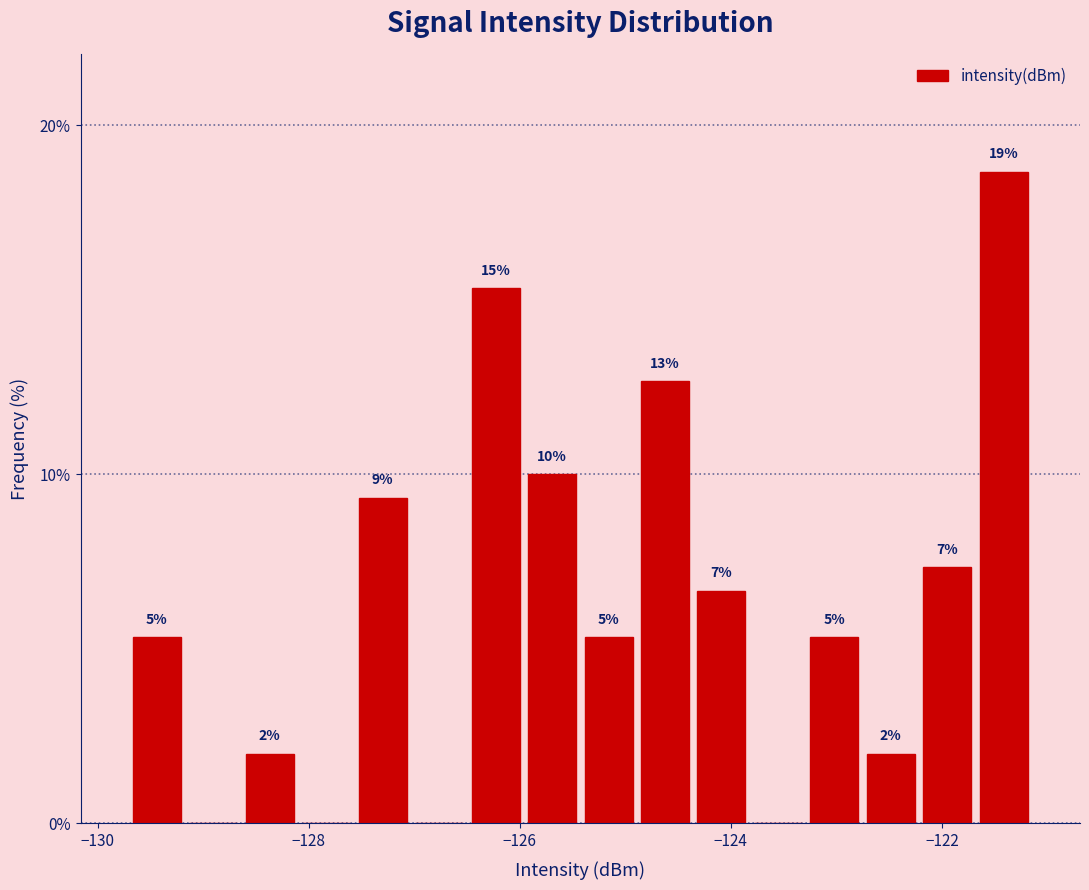

Around what value on the x-axis is the tallest bar? Give the approximate position of its centre, as read against the axis.

-121.4